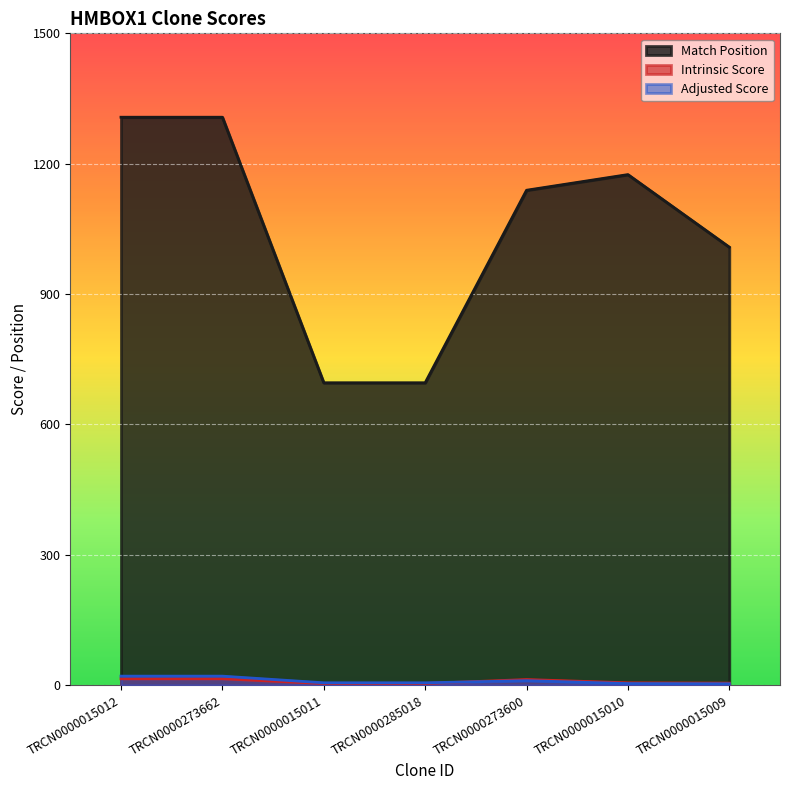

Reading right to left, extract all data points from this chart.

Match Position: TRCN0000015009=1008.0	TRCN0000015010=1175.0	TRCN0000273600=1139.0	TRCN0000285018=696.0	TRCN0000015011=696.0	TRCN0000273662=1307.0	TRCN0000015012=1307.0
Intrinsic Score: TRCN0000015009=5.0	TRCN0000015010=5.6	TRCN0000273600=13.2	TRCN0000285018=4.0	TRCN0000015011=4.0	TRCN0000273662=15.0	TRCN0000015012=15.0
Adjusted Score: TRCN0000015009=3.5	TRCN0000015010=3.9	TRCN0000273600=10.6	TRCN0000285018=5.7	TRCN0000015011=5.7	TRCN0000273662=21.0	TRCN0000015012=21.0